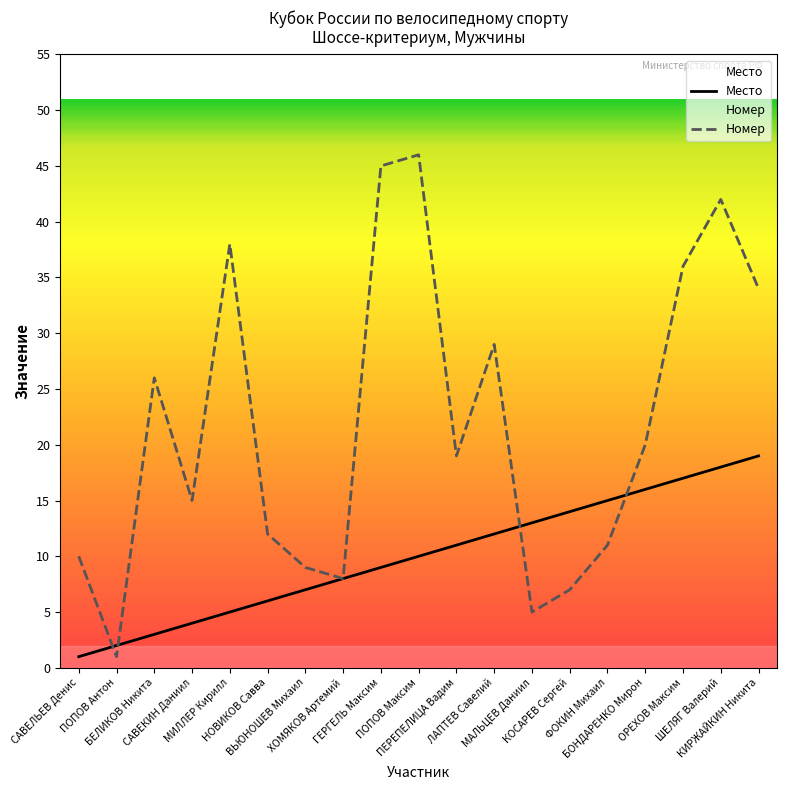

Is the value of Номер at ФОКИН Михаил greater than the value of Место at БЕЛИКОВ Никита?

Yes